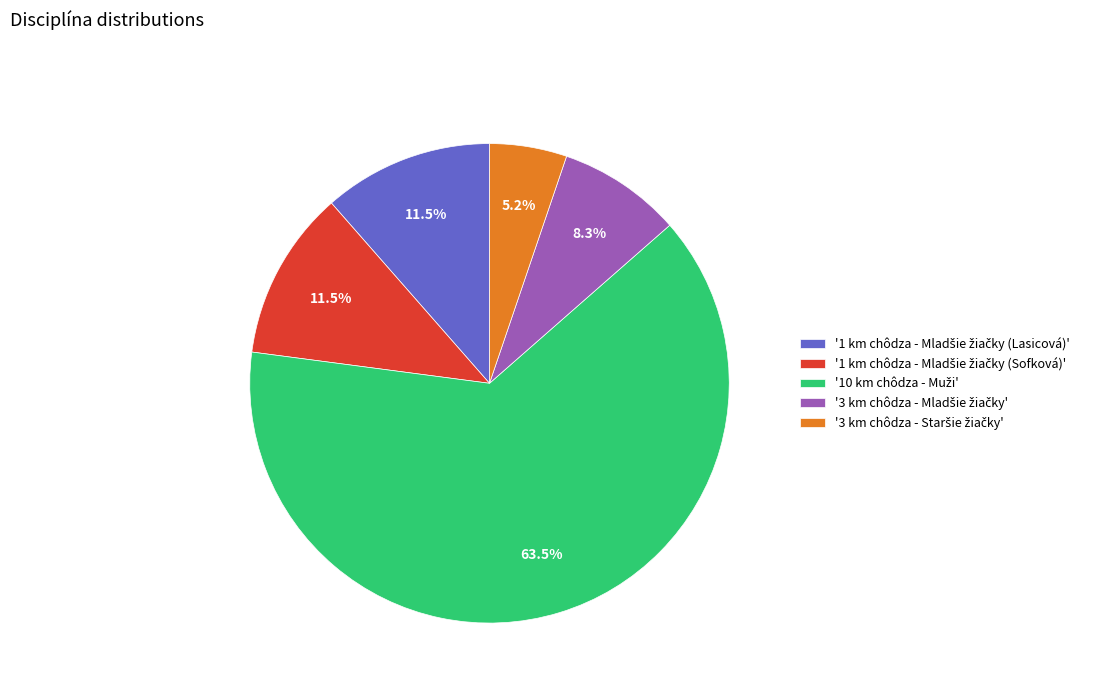

What is the majority slice?

10 km chôdza - Muži